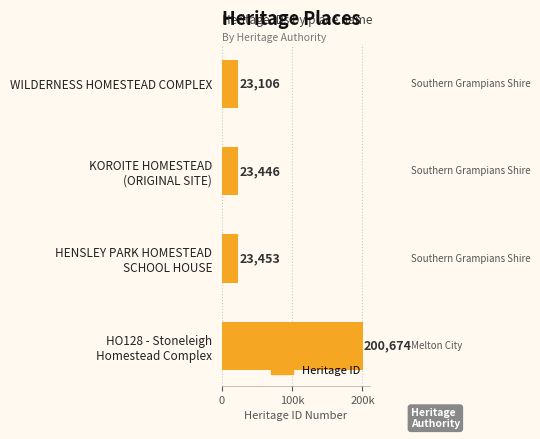

Does the chart contain any negative values?

No